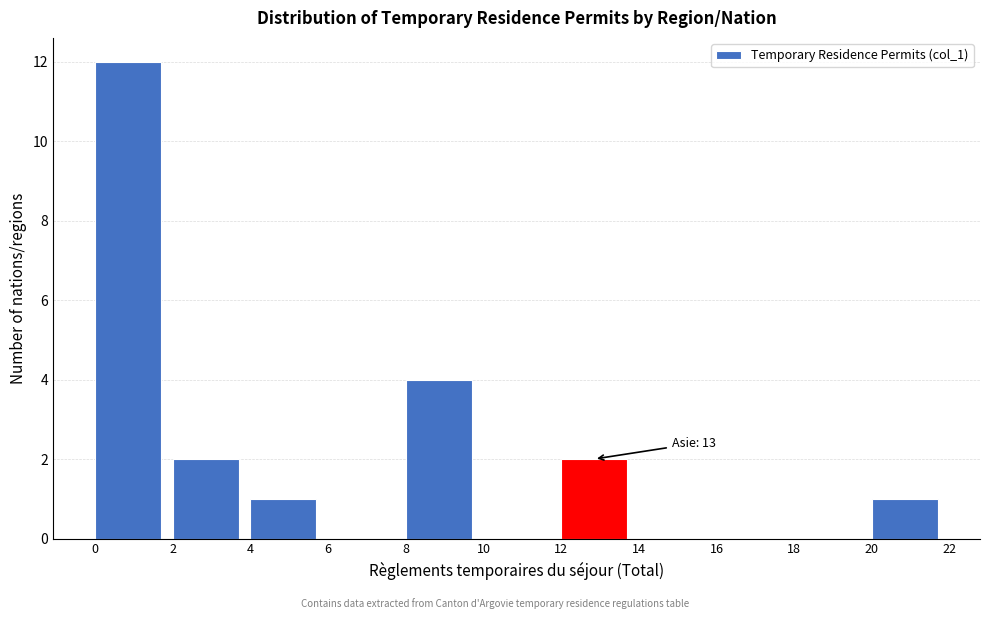

Over which range of the x-axis is the bar tallest?

0 to 2